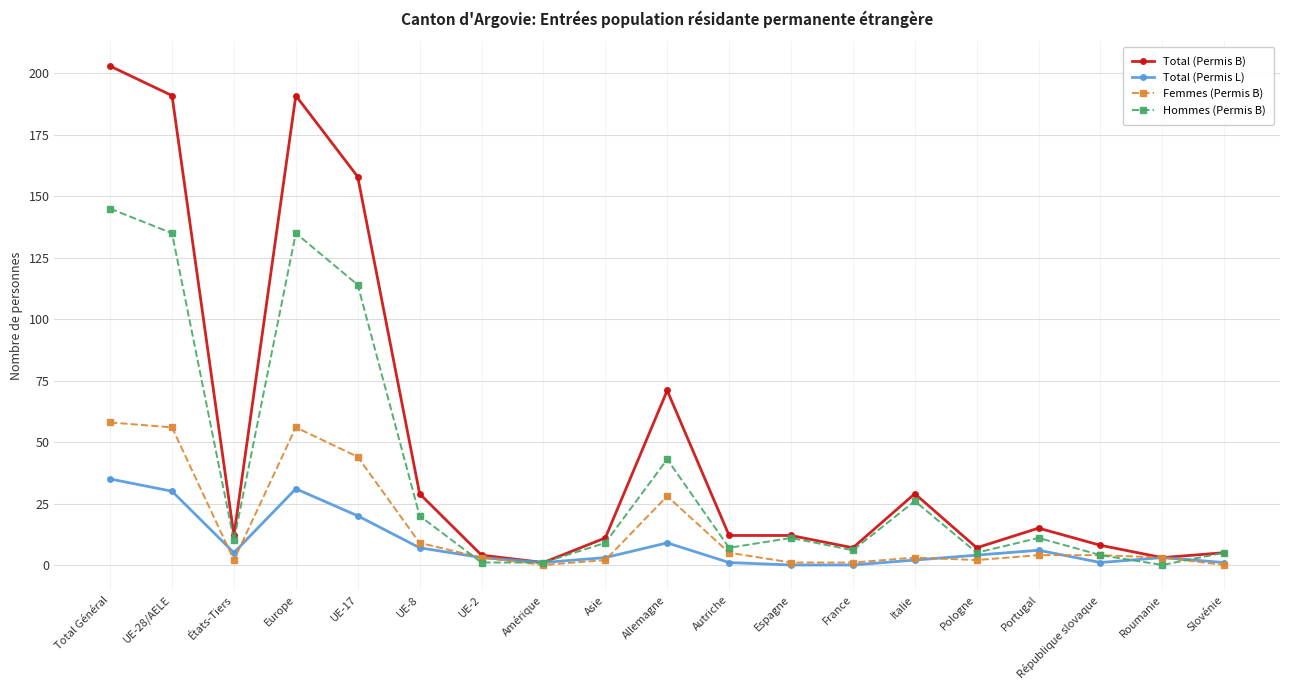

What is the difference between the Femmes (Permis B) values at République slovaque and Pologne?

2